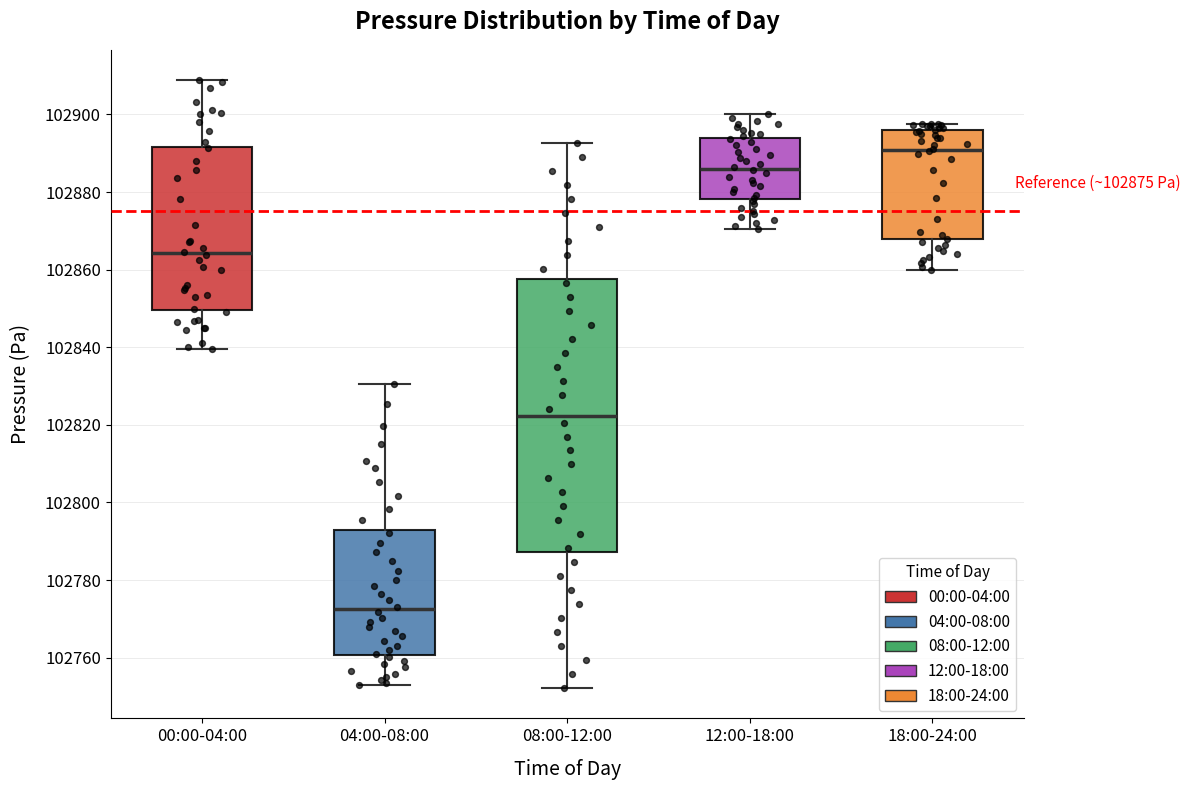

Which box is the tallest, from its lower edge to its upper edge?

08:00-12:00